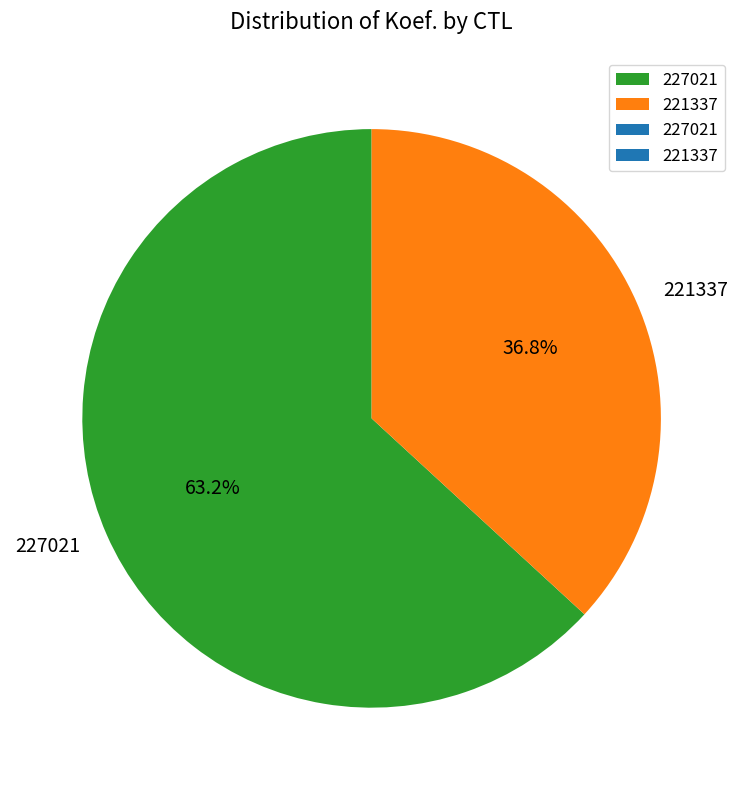

To the nearest percent, what is the combined percentage of 227021 and 221337?

100%